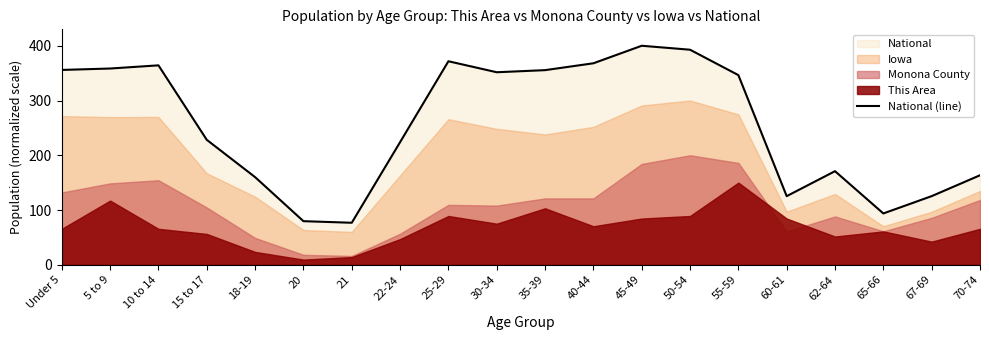

Rank the categories by value from highest to lowest.

45-49, 50-54, 25-29, 40-44, 10 to 14, 5 to 9, Under 5, 35-39, 30-34, 55-59, 15 to 17, 22-24, 62-64, 70-74, 18-19, 67-69, 60-61, 65-66, 20, 21